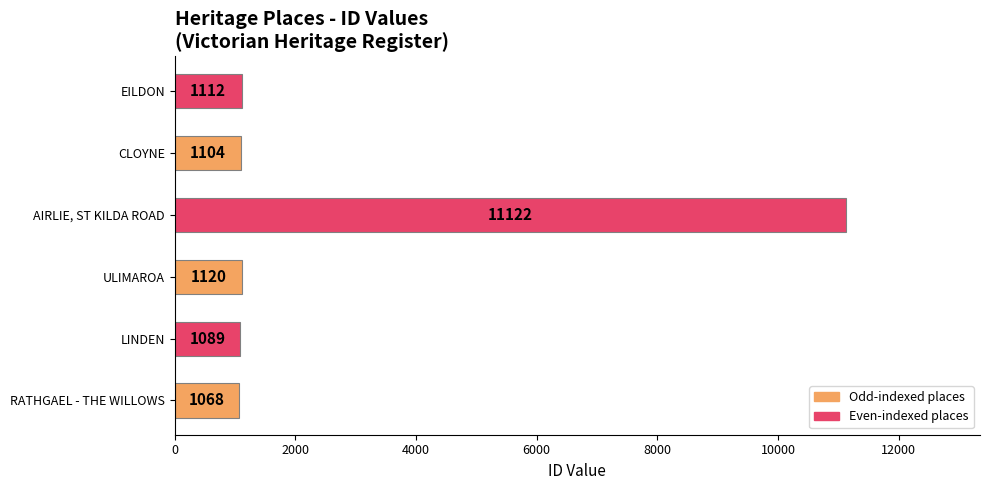

Reading bottom to top, what are all the values shown in this chart?

1068	1089	1120	11122	1104	1112